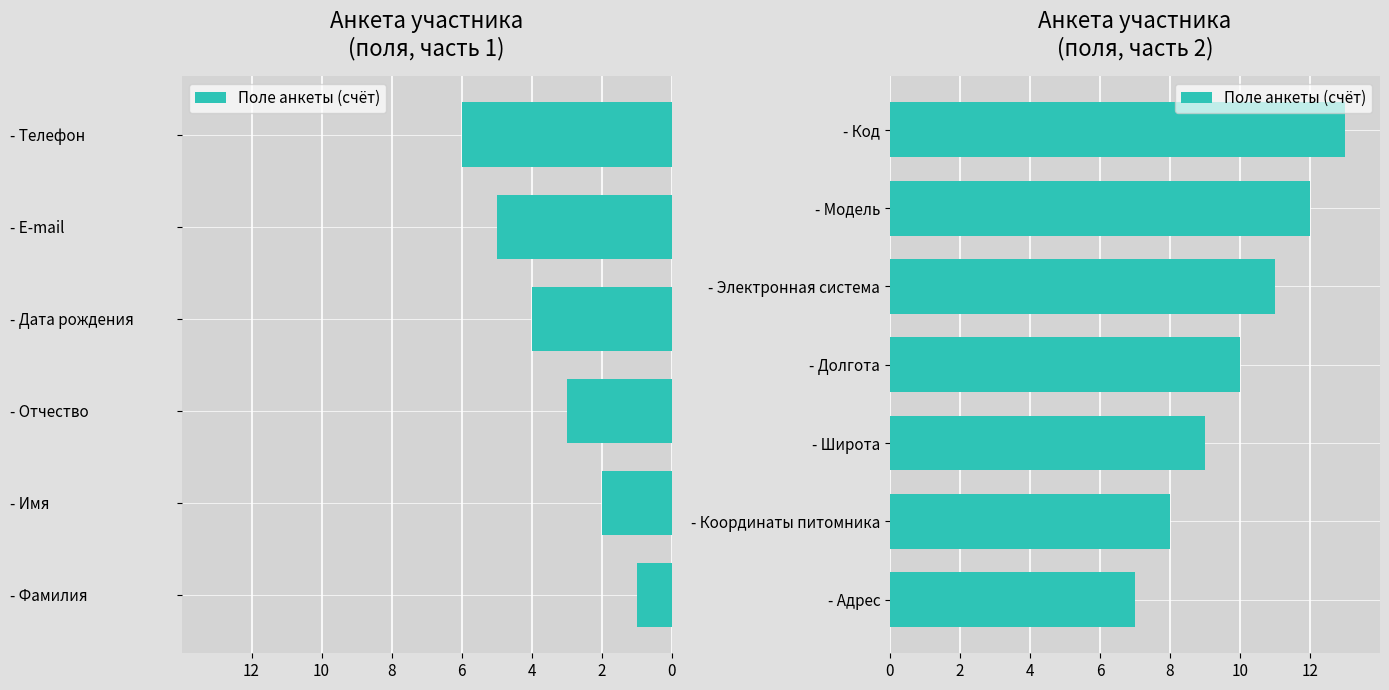

Are the bars horizontal?

Yes